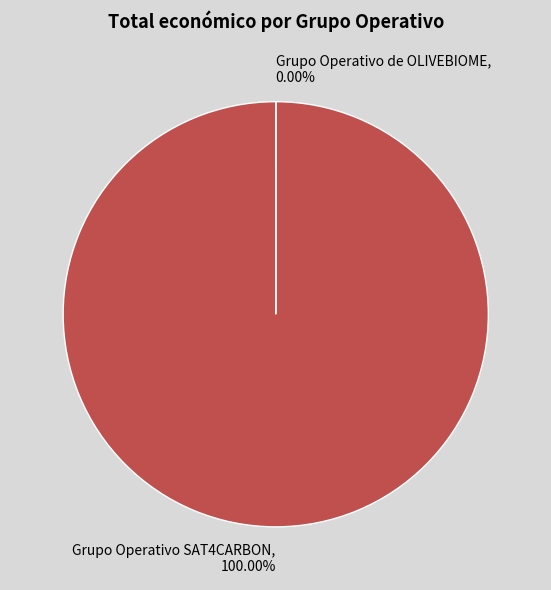

Is there a majority slice in this chart?

Yes